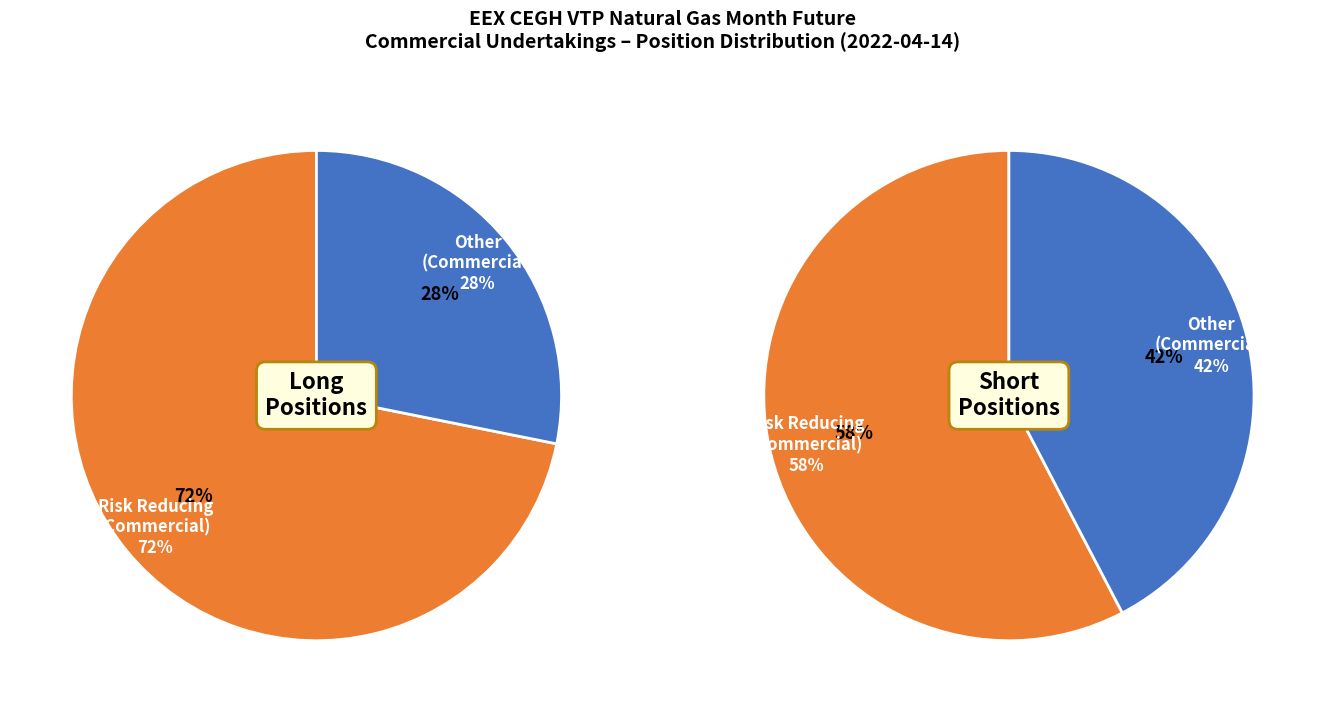

What is the total percentage of Commercial Undertakings and Other Financial Institutions?

100.0%